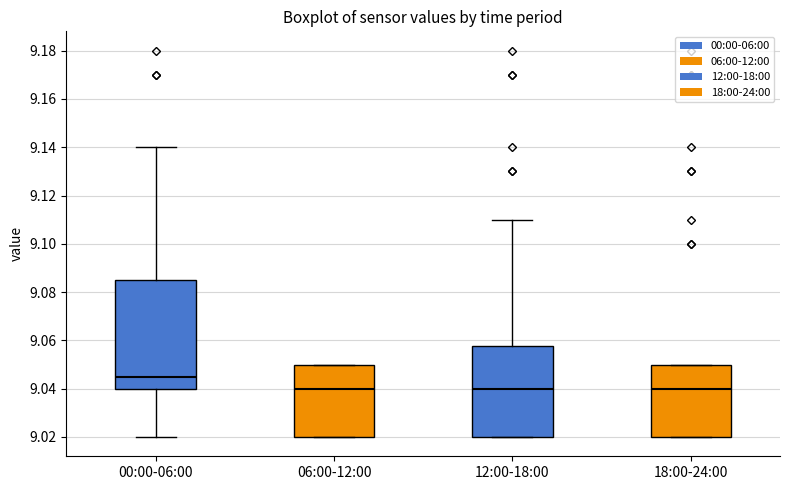

Reading left to right, read every box against the y-axis: the position of its median line, the range the box covers, and the ends of its whiskers. The values are not printed on the chart, so give them approximately, as read against the axis.

00:00-06:00: median 9.046, box 9.040 to 9.086, whiskers 9.020 to 9.140
06:00-12:00: median 9.040, box 9.020 to 9.050, whiskers 9.020 to 9.050
12:00-18:00: median 9.040, box 9.020 to 9.058, whiskers 9.020 to 9.110
18:00-24:00: median 9.040, box 9.020 to 9.050, whiskers 9.020 to 9.050